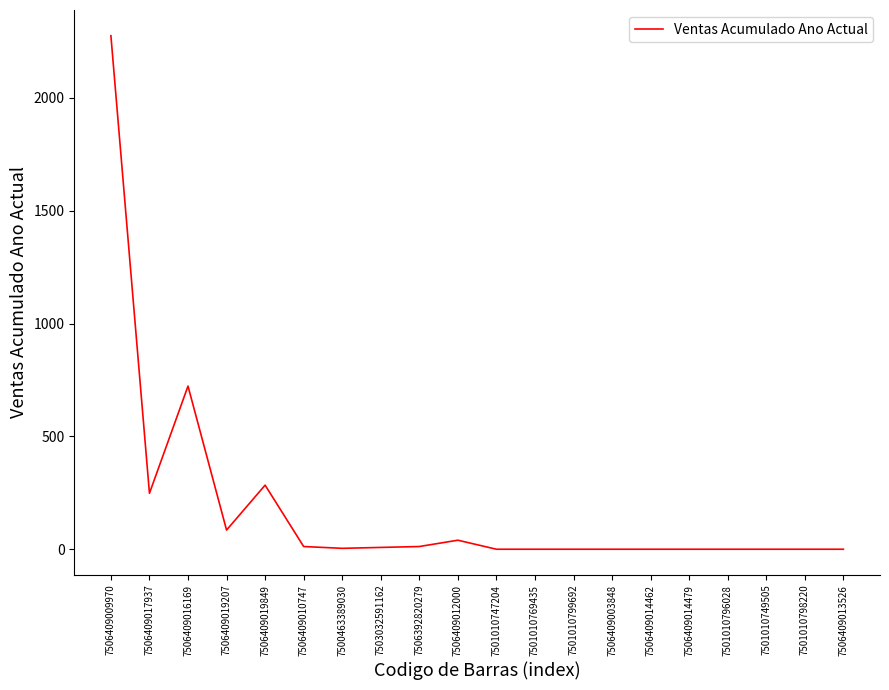

What is the difference between the values at 7506409017937 and 7501010747204?

248